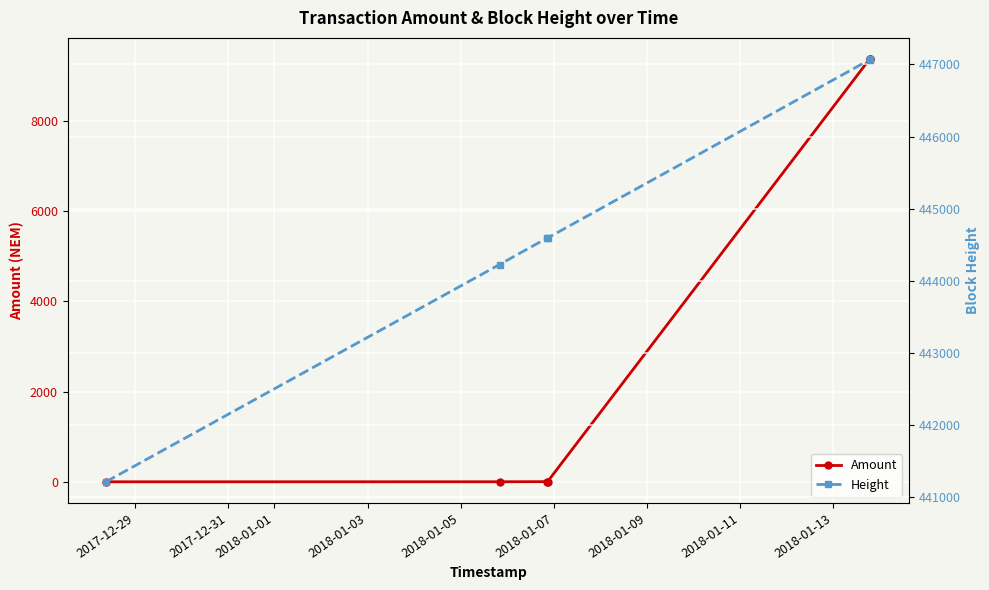

Count the number of data series in this chart.

2